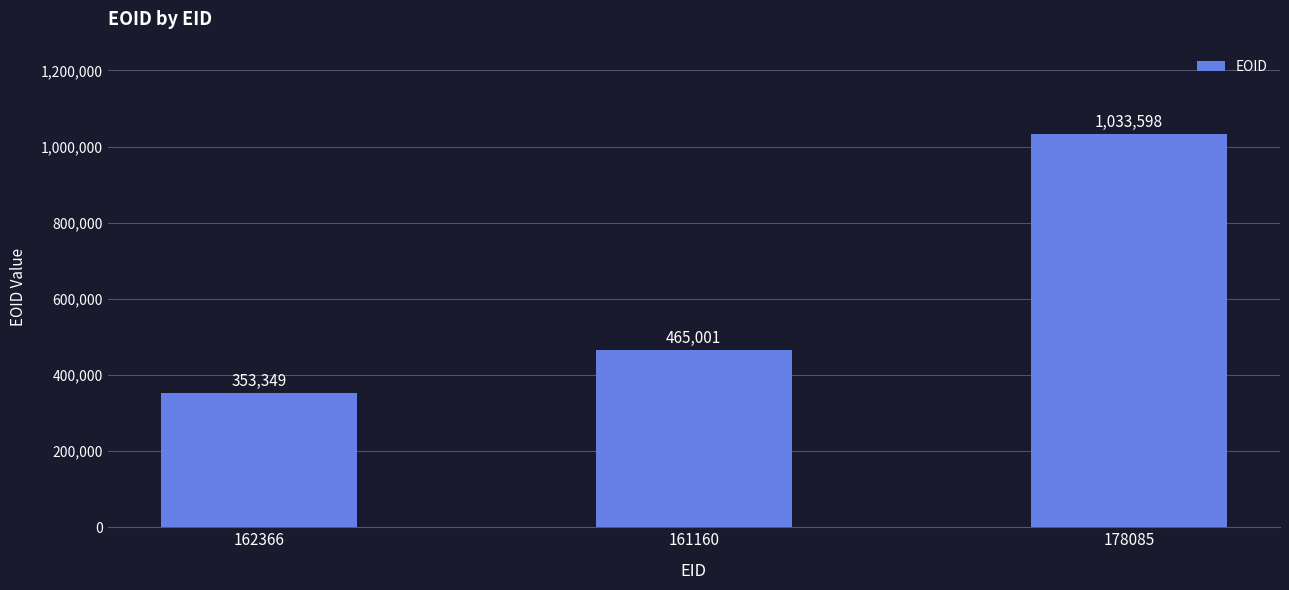

The value at 178085 is 1033598. True or false?

True